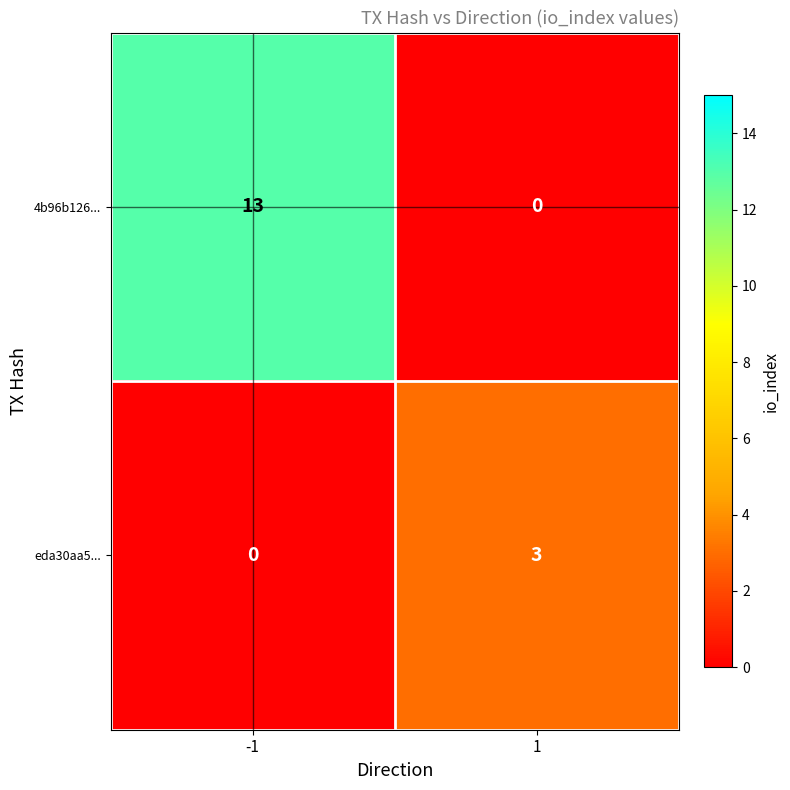

What value does the 4b96b126... series have at -1, to the nearest 5?

15